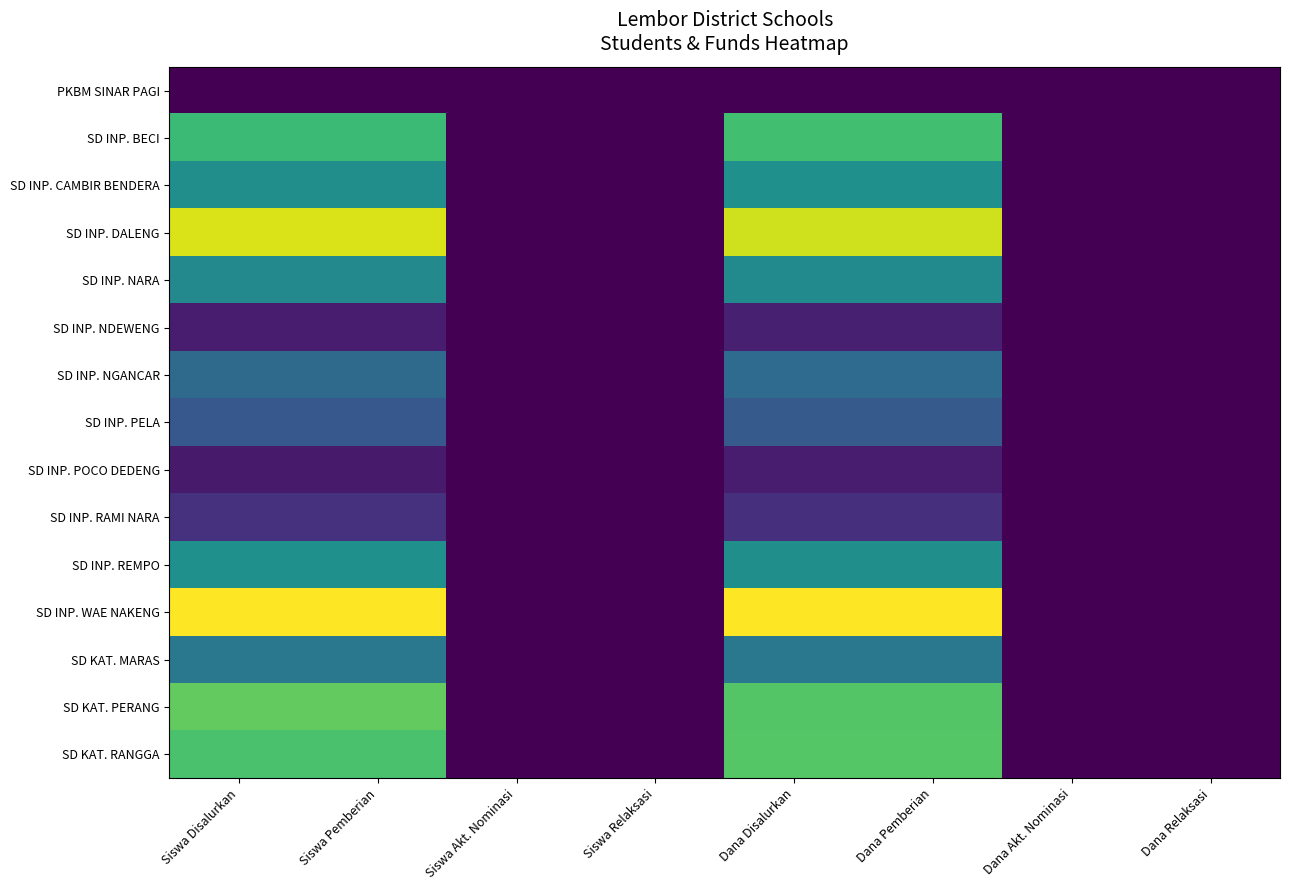

True or false: SD INP. BECI has a value of 0.4 at Dana Disalurkan.

False